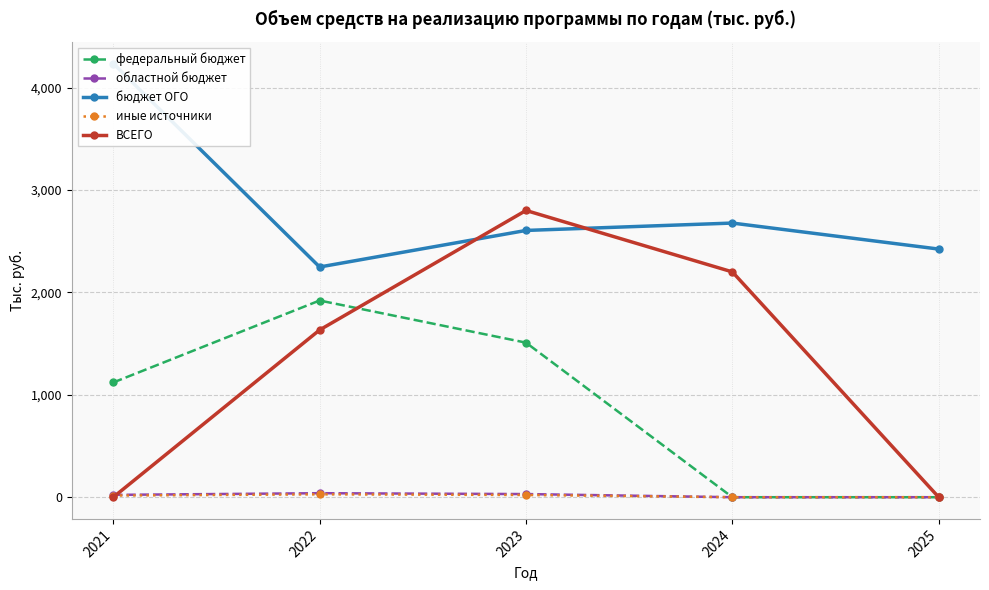

In бюджет ОГО, how many points are lower than both neighbors (excluding endpoints)?

1